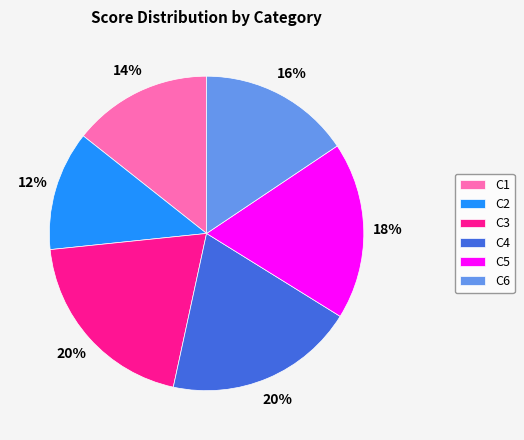

Which category has the smallest portion of the pie?

C2